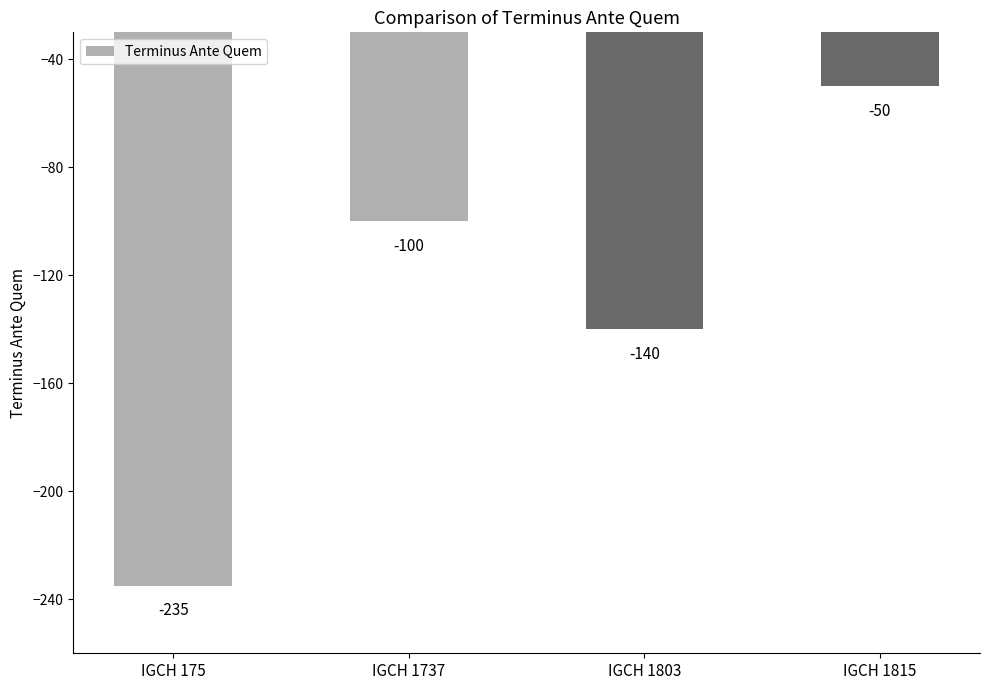

At which label is the value closest to -142?

IGCH 1803